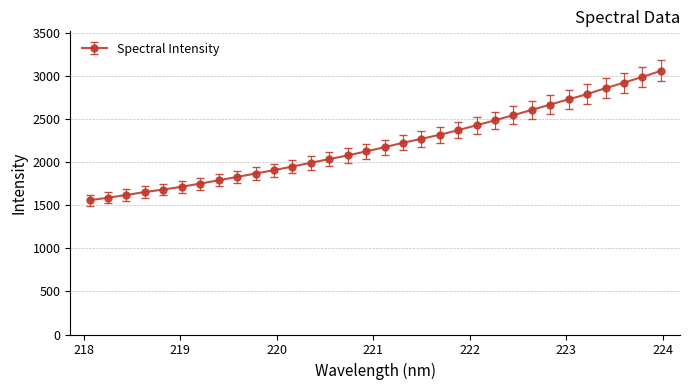

What is the greatest value displayed?

3062.5